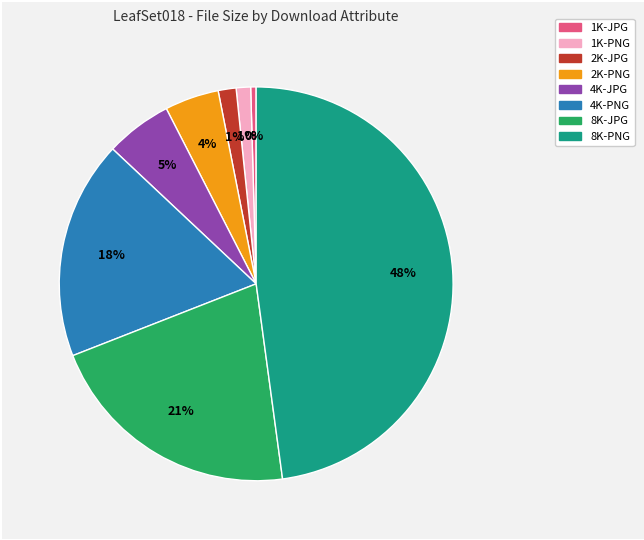

Count the number of slices in the pie.

8